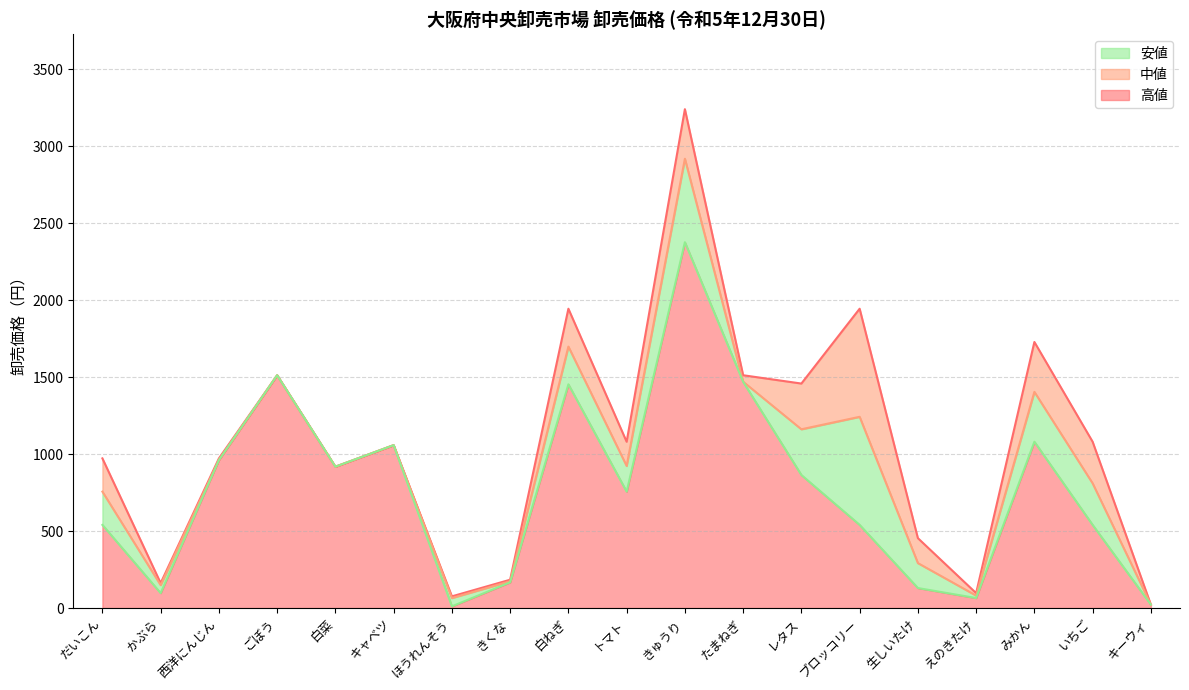

Reading right to left, list all the values displayed in this chart.

高値: キーウィ=22	いちご=1080	みかん=1728	えのきたけ=97	生しいたけ=454	ブロッコリー=1944	レタス=1458	たまねぎ=1512	きゅうり=3240	トマト=1080	白ねぎ=1944	きくな=184	ほうれんそう=76	キャベツ=1058	白菜=918	ごぼう=1512	西洋にんじん=972	かぶら=162	だいこん=972
中値: キーウィ=22	いちご=810	みかん=1404	えのきたけ=81	生しいたけ=292	ブロッコリー=1242	レタス=1161	たまねぎ=1470	きゅうり=2918	トマト=923	白ねぎ=1698	きくな=174	ほうれんそう=65	キャベツ=1058	白菜=918	ごぼう=1512	西洋にんじん=962	かぶら=149	だいこん=756
安値: キーウィ=22	いちご=540	みかん=1080	えのきたけ=65	生しいたけ=130	ブロッコリー=540	レタス=864	たまねぎ=1469	きゅうり=2376	トマト=756	白ねぎ=1453	きくな=167	ほうれんそう=11	キャベツ=1058	白菜=918	ごぼう=1512	西洋にんじん=961	かぶら=97	だいこん=540